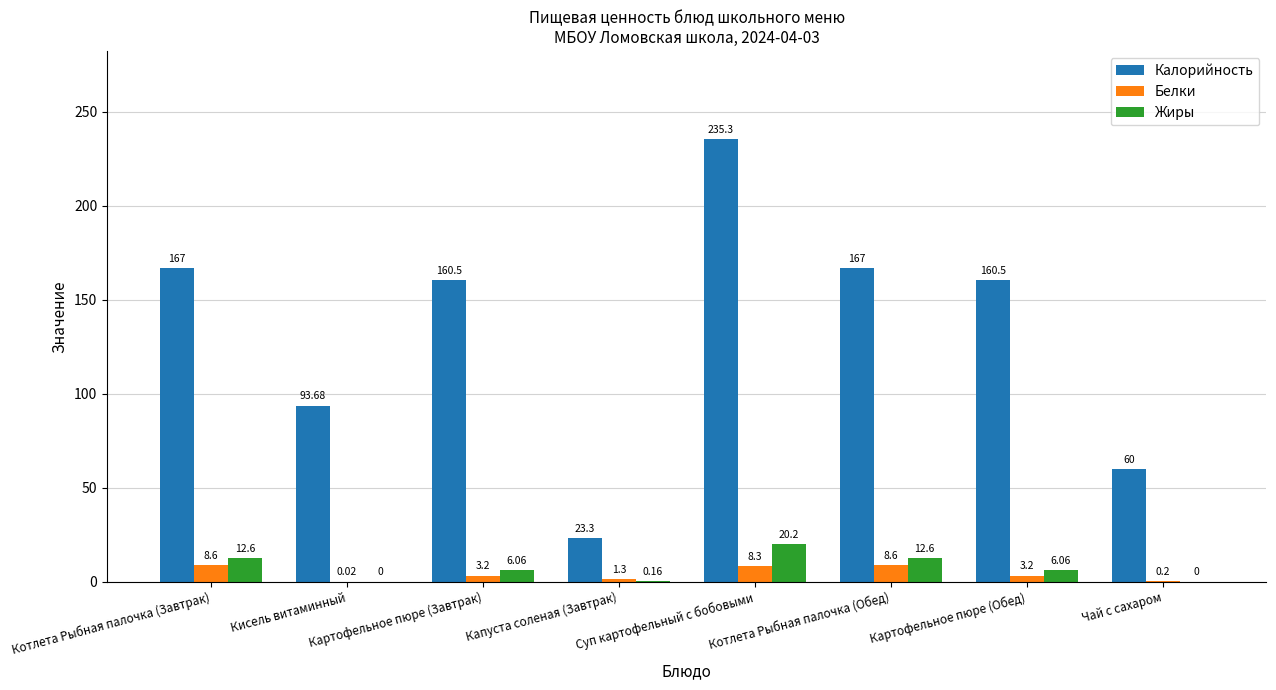

At which label does Жиры first exceed 6?

Котлета Рыбная палочка (Завтрак)